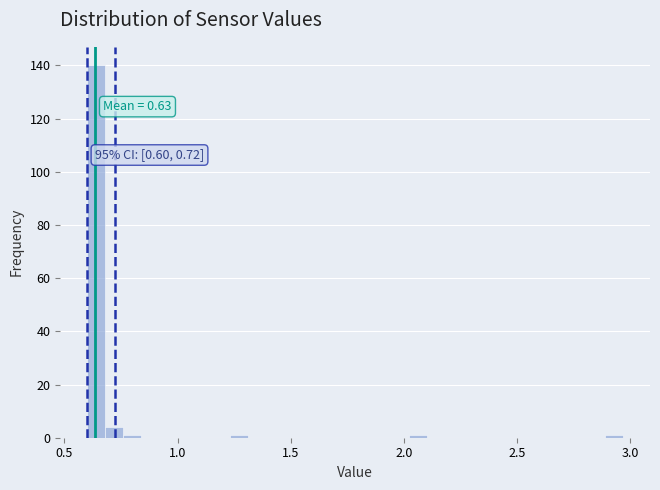

Read against the x-axis, roughly where is the centre of the tallest bar?

0.65